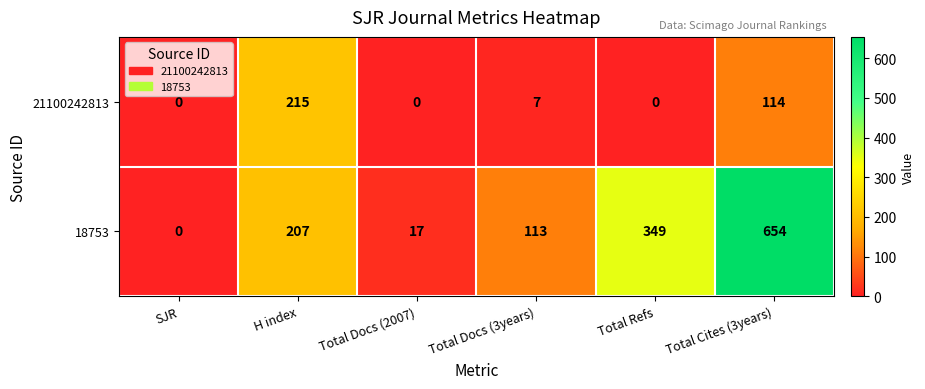

Reading left to right, list all the values displayed in this chart.

21100242813: SJR=0	H index=215	Total Docs (2007)=0	Total Docs (3years)=7	Total Refs=0	Total Cites (3years)=114
18753: SJR=0	H index=207	Total Docs (2007)=17	Total Docs (3years)=113	Total Refs=349	Total Cites (3years)=654